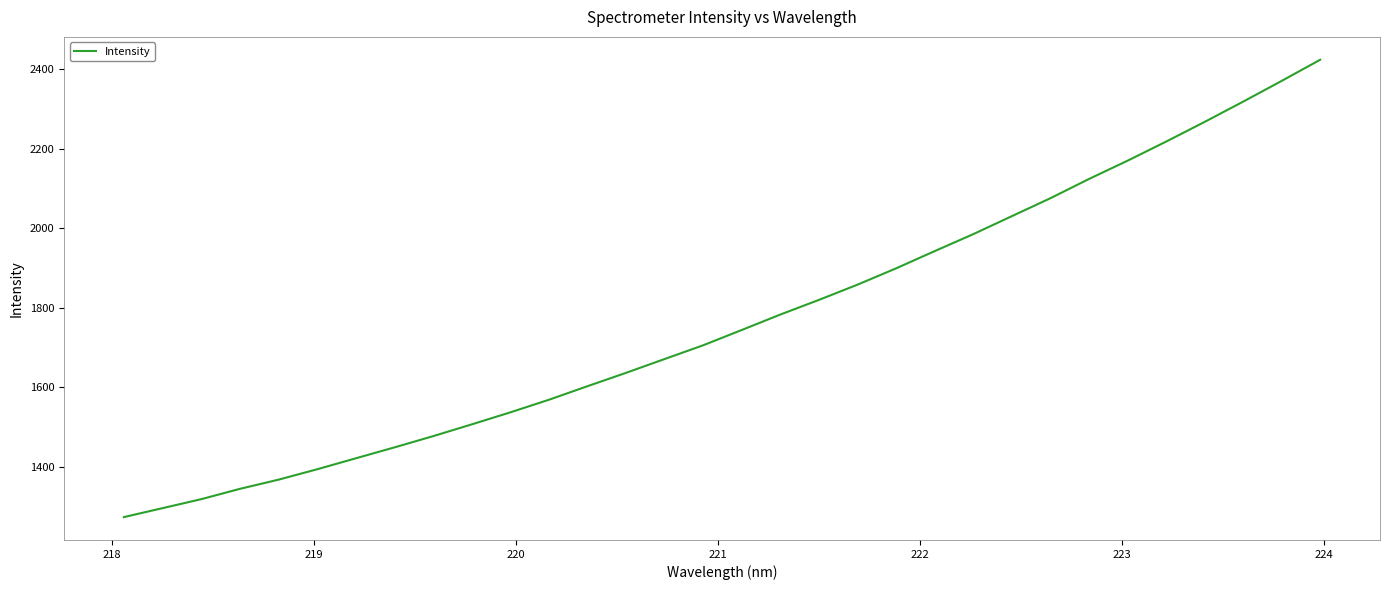

What is the difference between the maximum and minimum values?

1150.2